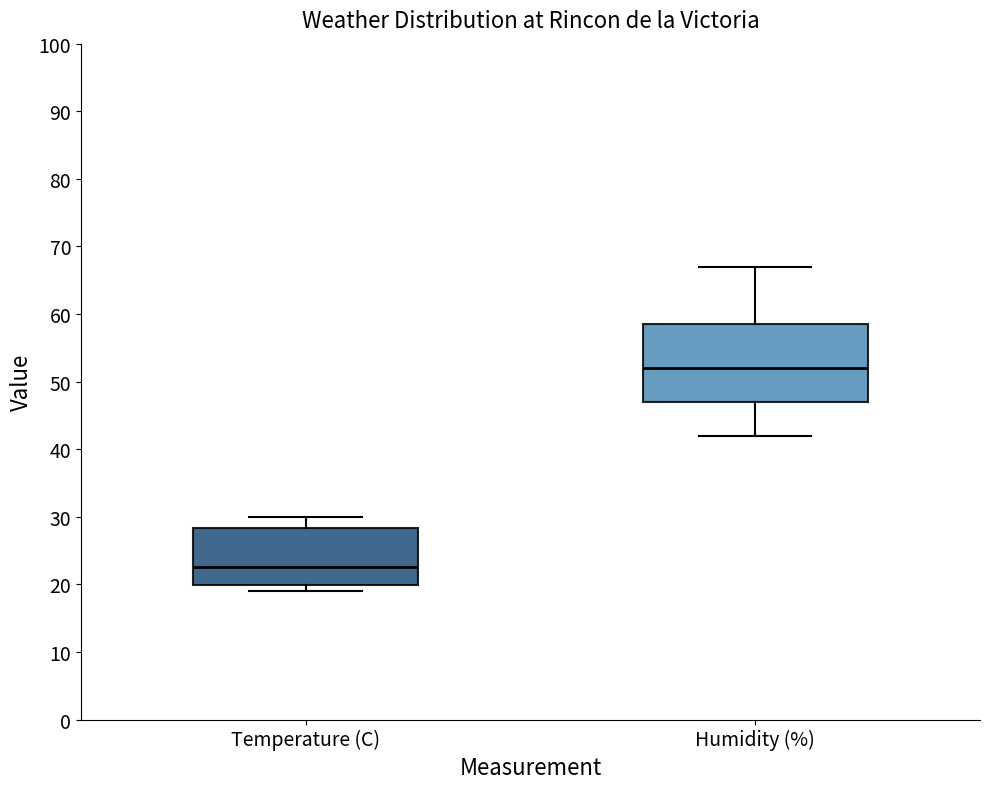

Which box's median line is the lowest?

Temperature (C)